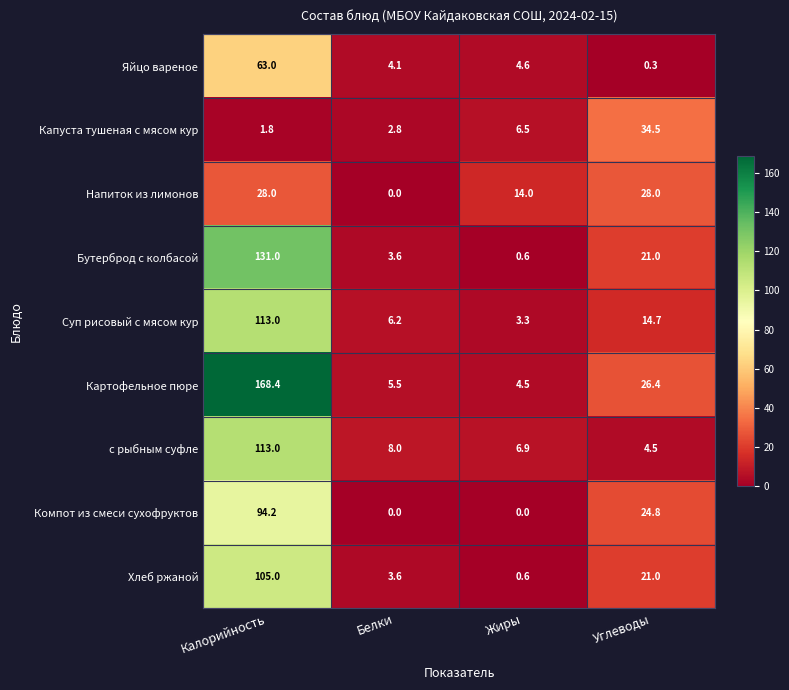

What is the maximum value for Суп рисовый с мясом кур?

113.0